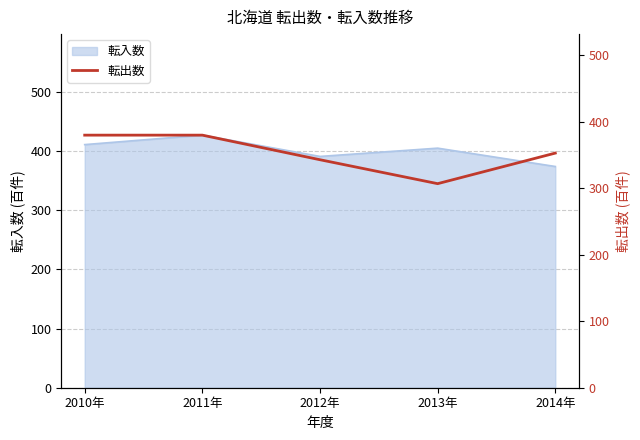

What position from the right is 2010年?

5